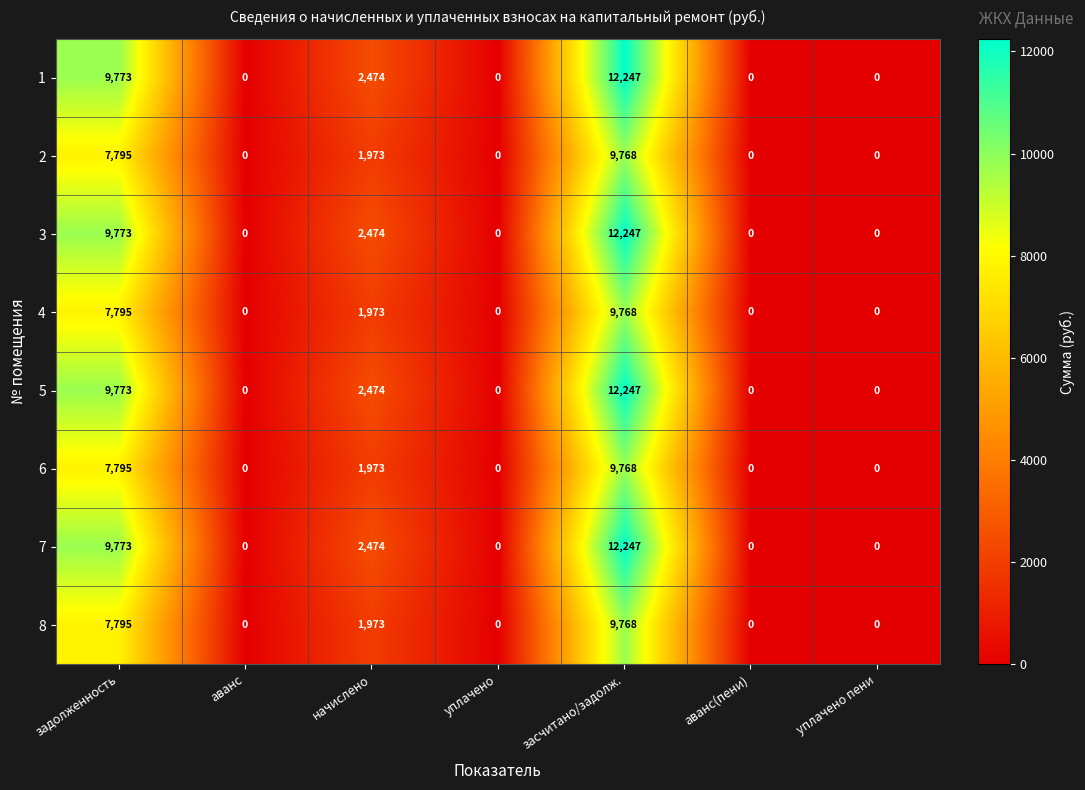

The 5 series shows 5618 at засчитано/задолж.. True or false?

False